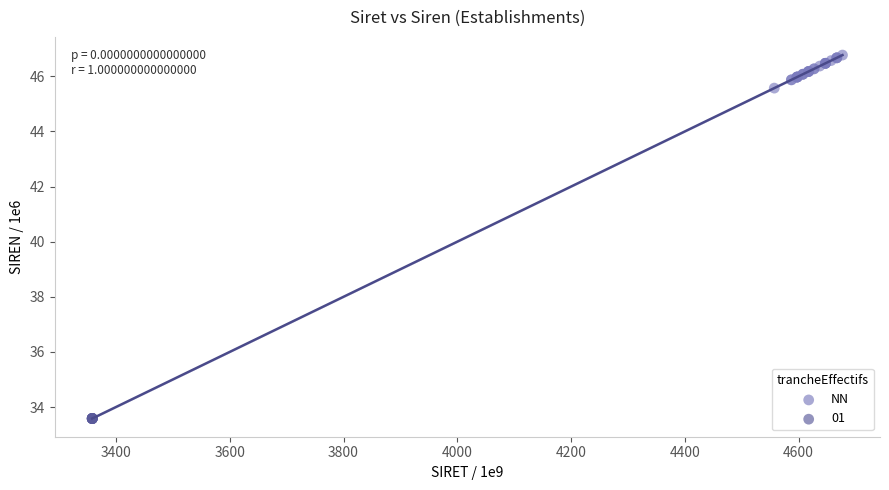

Which series has the widest spread of Y values?

NN